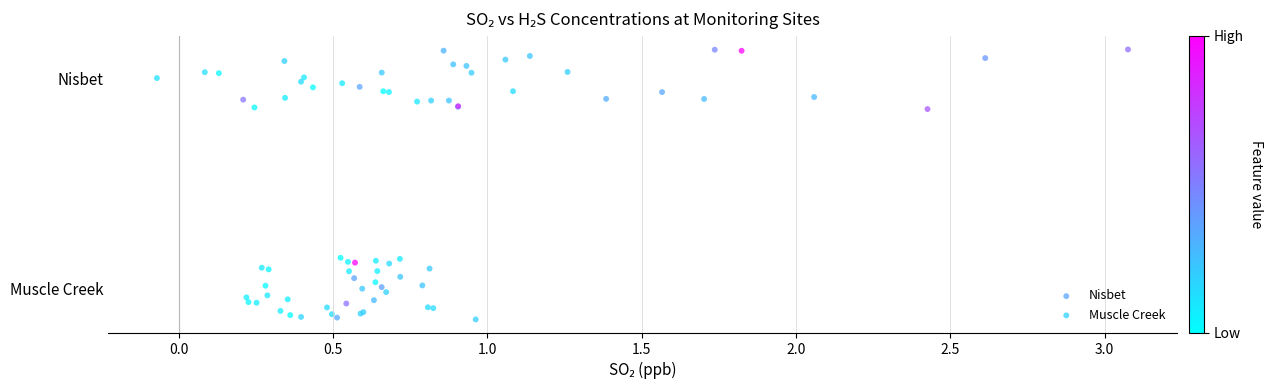

Which series contains the lowest Y value?

Muscle Creek